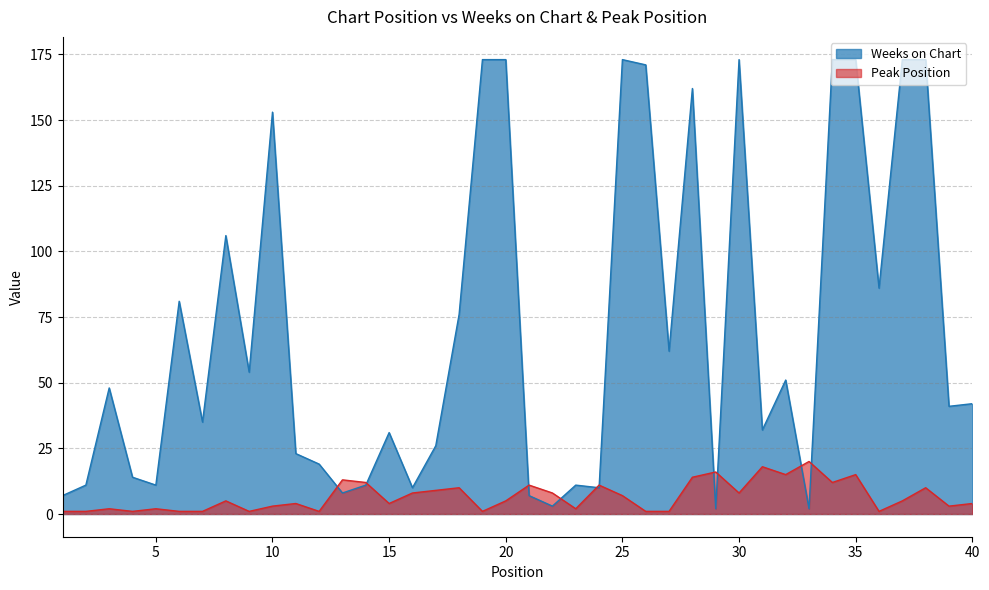

Reading left to right, transcribe all the data shown in this chart.

Weeks on Chart: 1=7	2=11	3=48	4=14	5=11	6=81	7=35	8=106	9=54	10=153	11=23	12=19	13=8	14=11	15=31	16=10	17=26	18=76	19=173	20=173	21=7	22=3	23=11	24=10	25=173	26=171	27=62	28=162	29=2	30=173	31=32	32=51	33=2	34=173	35=173	36=86	37=173	38=173	39=41	40=42
Peak Position: 1=1	2=1	3=2	4=1	5=2	6=1	7=1	8=5	9=1	10=3	11=4	12=1	13=13	14=12	15=4	16=8	17=9	18=10	19=1	20=5	21=11	22=8	23=2	24=11	25=7	26=1	27=1	28=14	29=16	30=8	31=18	32=15	33=20	34=12	35=15	36=1	37=5	38=10	39=3	40=4